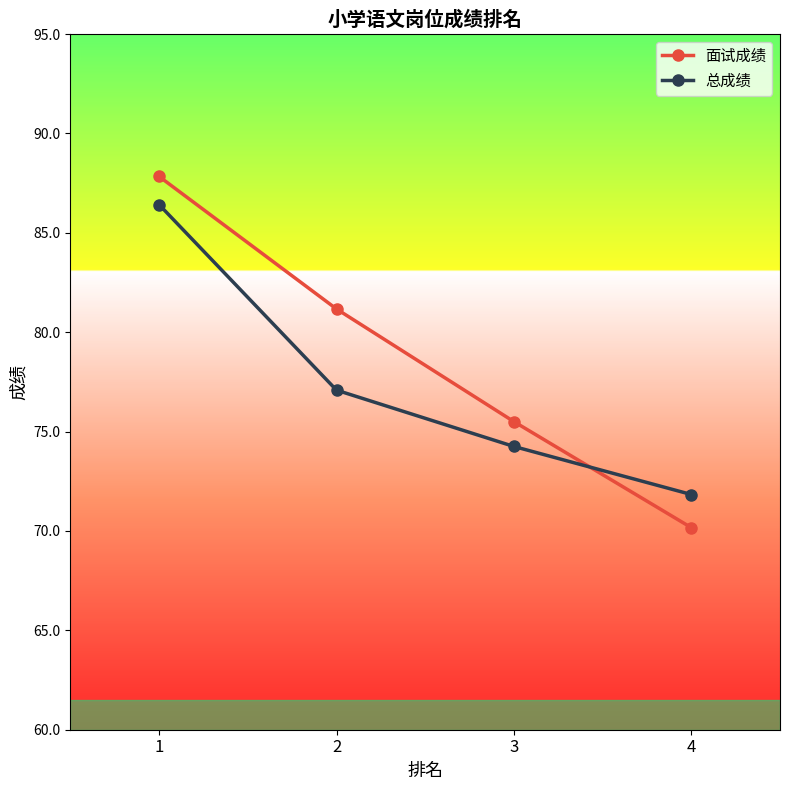

Does the chart have visible grid lines?

No